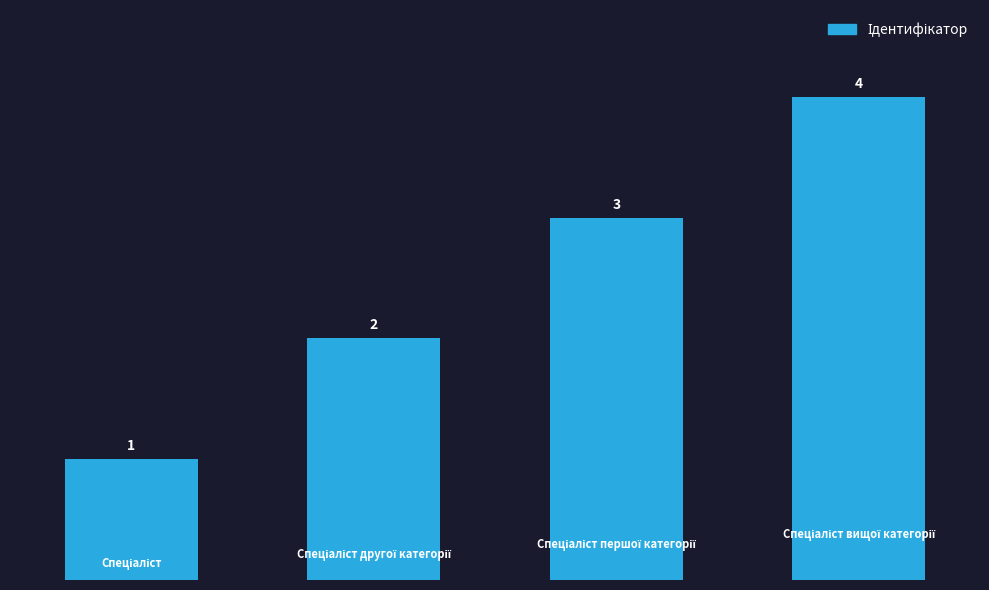

What is the sum of all values?

10